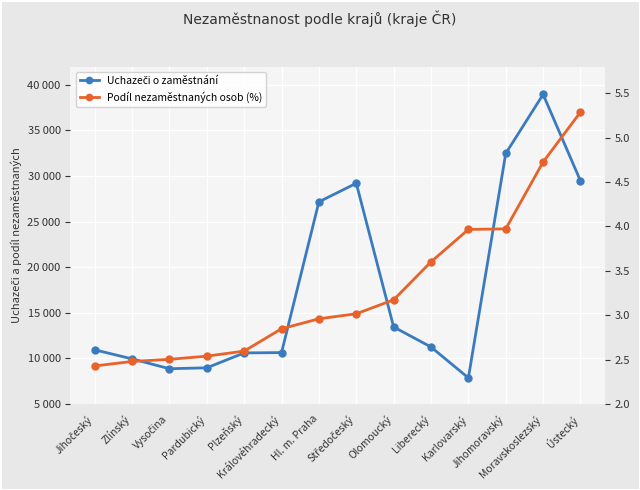

What is the spread (max minus min) of values at Moravskoslezský?

38933.3